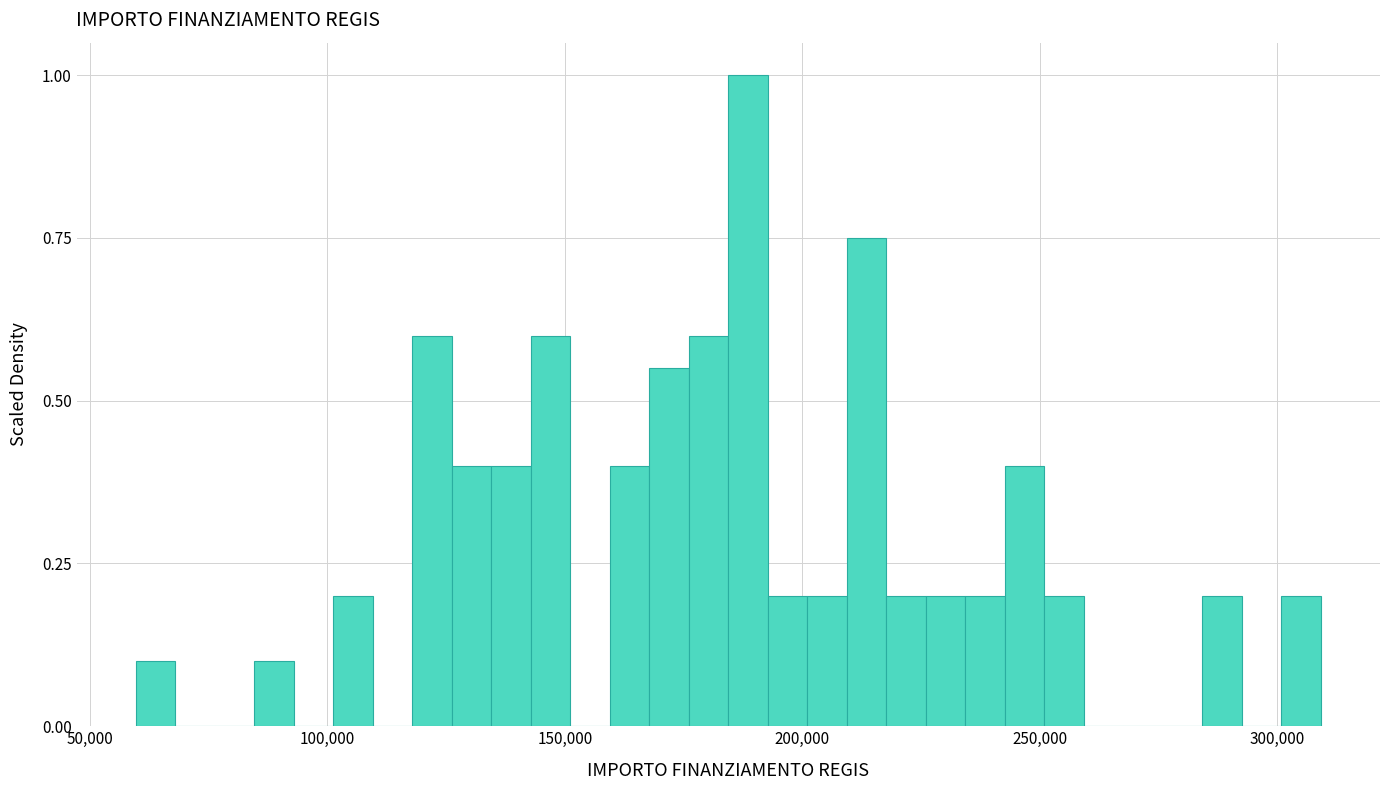

Around what value on the x-axis is the tallest bar? Give the approximate position of its centre, as read against the axis.

190000